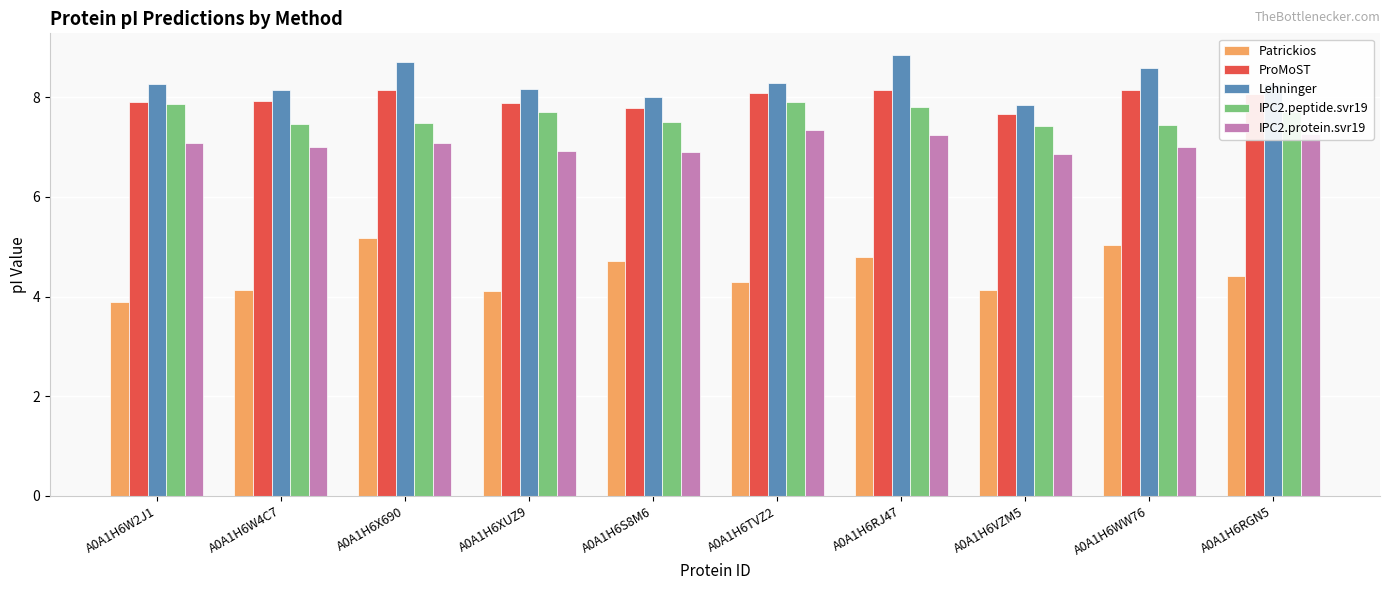

How many values in the Patrickios series are below 4?

1